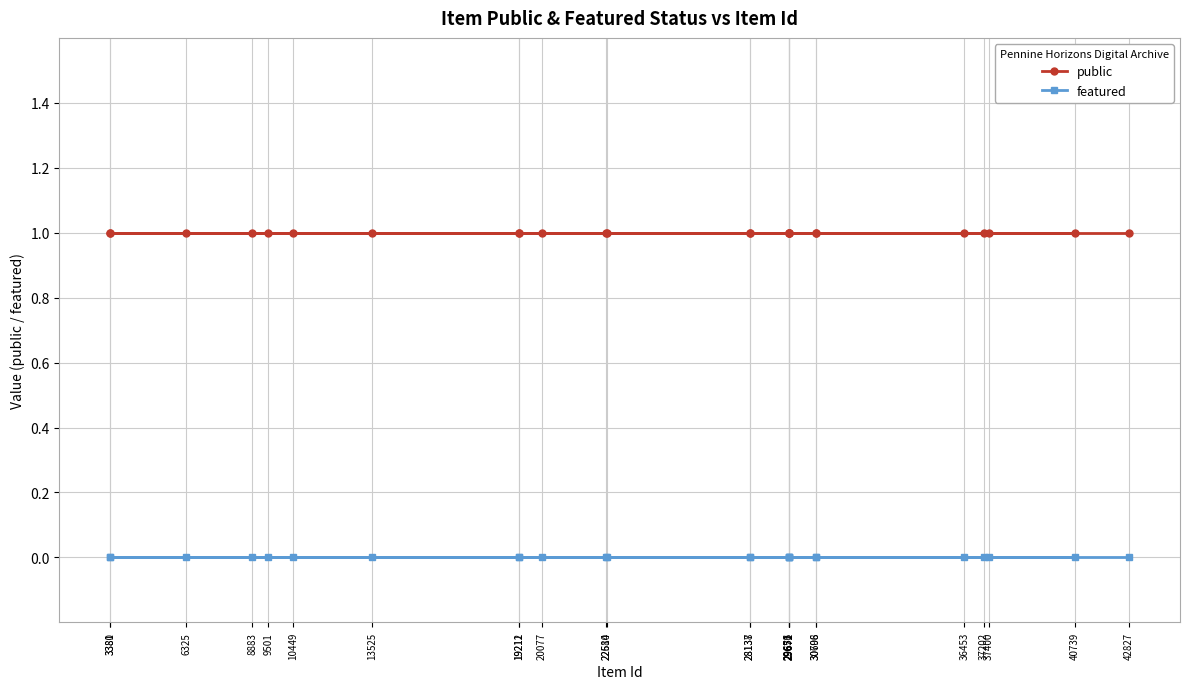

List the series in order of their overall mean, highest first.

public, featured